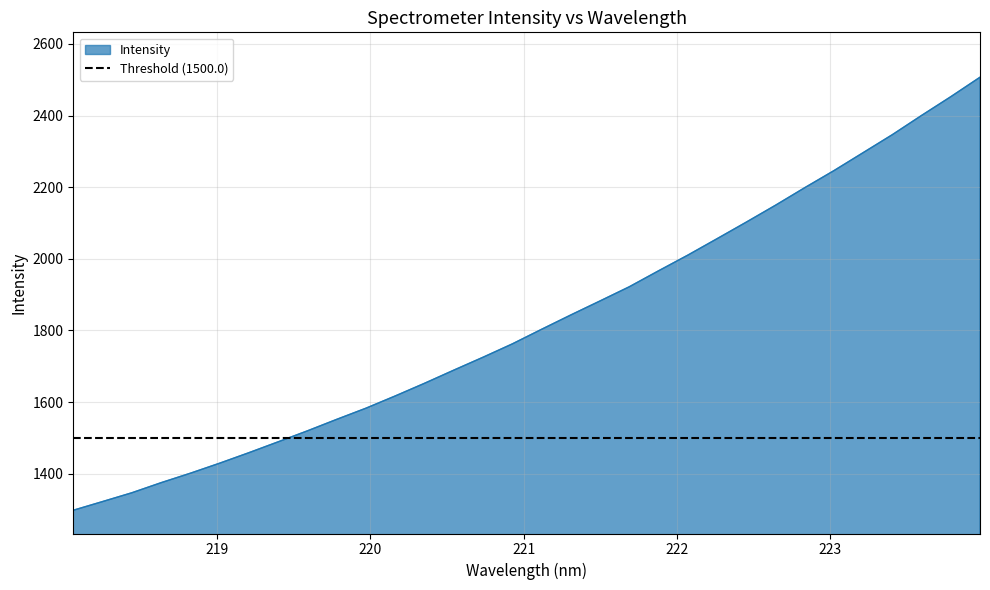

Rank the categories by value from lowest to highest.

218.0596, 218.2508, 218.442, 218.6332, 218.8244, 219.0156, 219.2067, 219.3979, 219.589, 219.7801, 219.9712, 220.1623, 220.3533, 220.5444, 220.7354, 220.9264, 221.1174, 221.3083, 221.4993, 221.6902, 221.8812, 222.0721, 222.263, 222.4538, 222.6447, 222.8355, 223.0264, 223.2172, 223.408, 223.5987, 223.7895, 223.9802